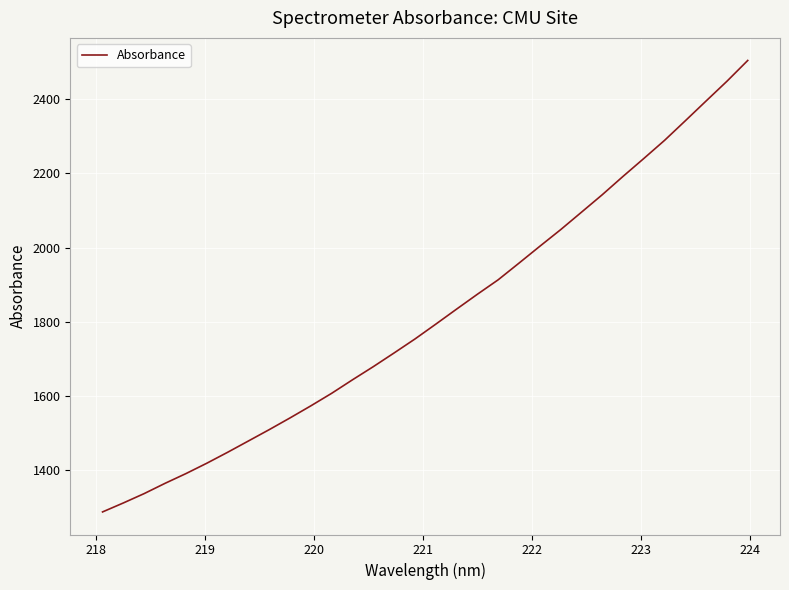

What is the maximum value shown in the chart?

2504.6